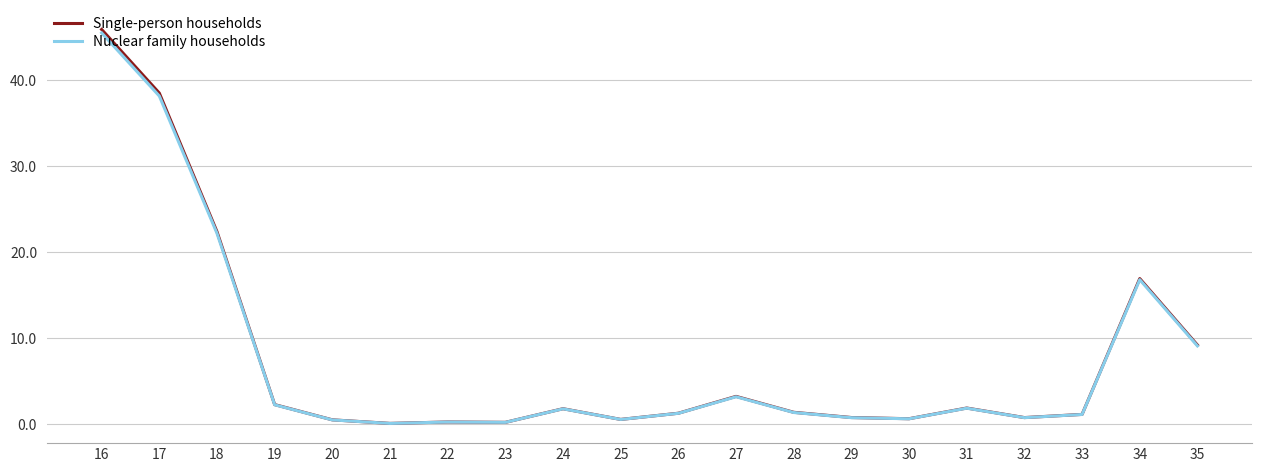

The Nuclear family households series shows 6.5 at 34. True or false?

False